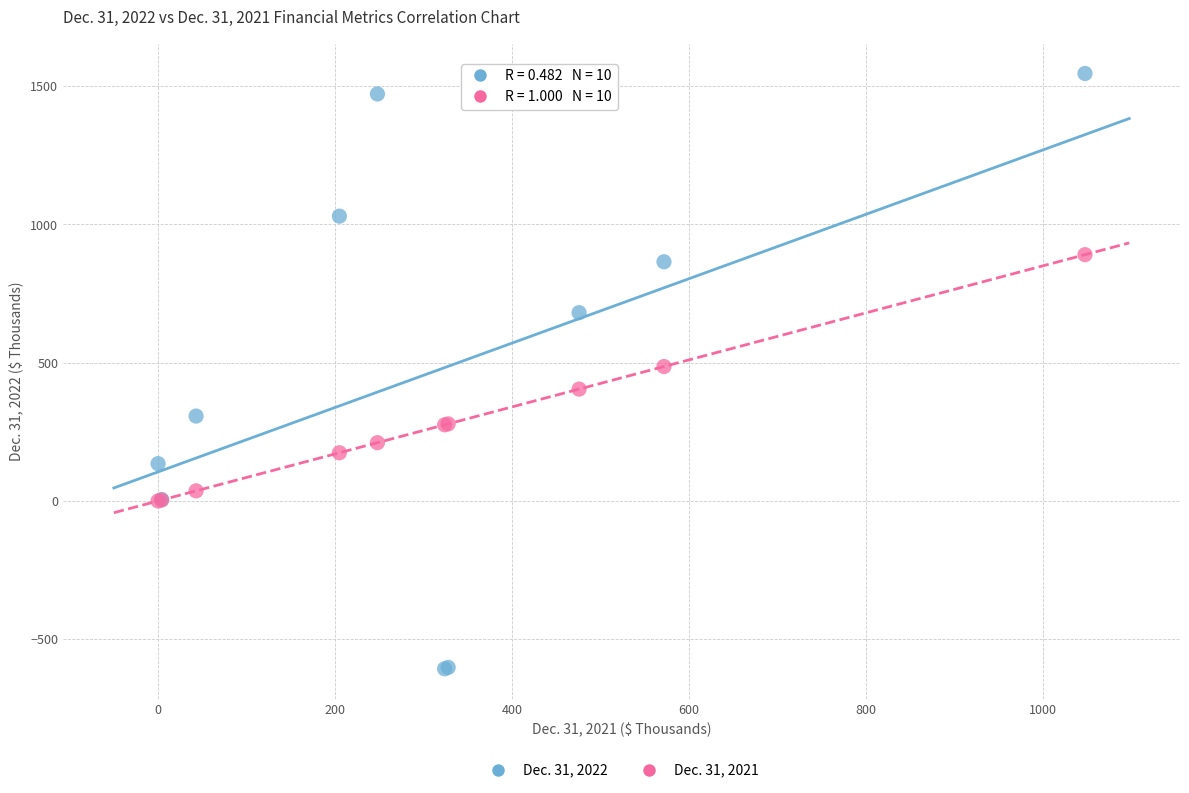

Which series has the largest Y range (max minus min)?

Dec. 31, 2022